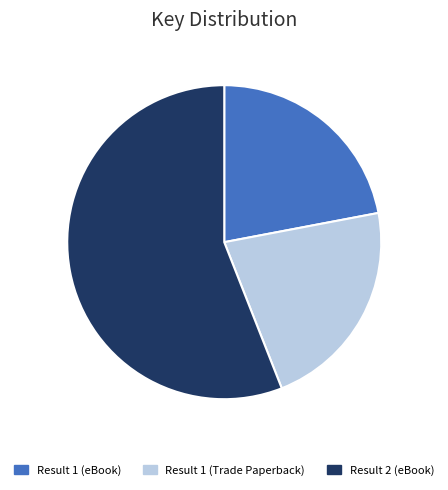

Which slice represents more than half of the pie?

Result 2 (eBook)